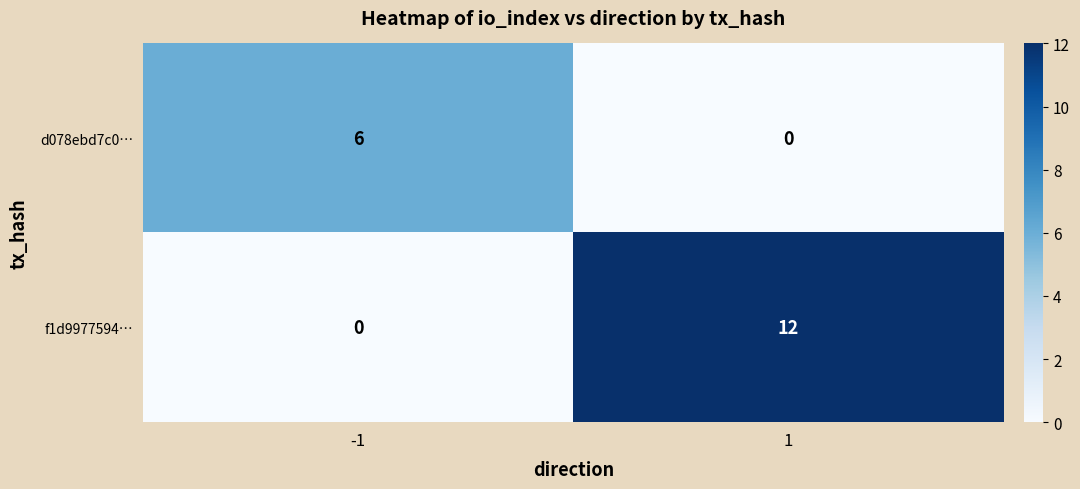

Reading left to right, what are all the values shown in this chart?

d078ebd7c0…: 6	0
f1d9977594…: 0	12